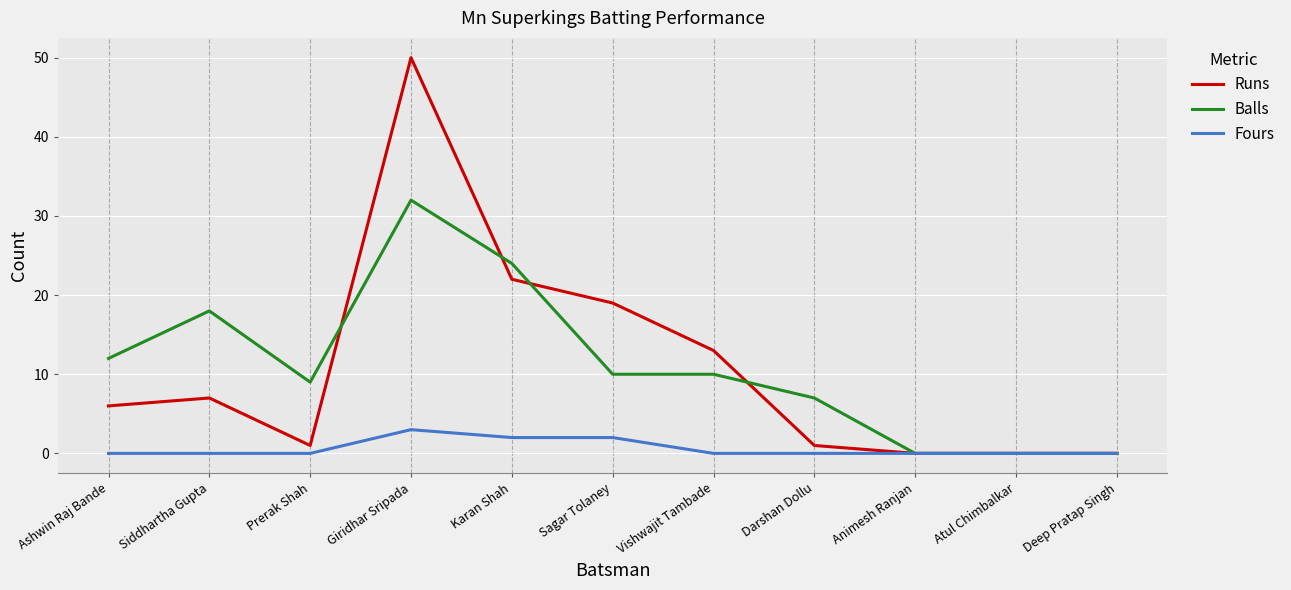

At which label does Runs reach its peak?

Giridhar Sripada